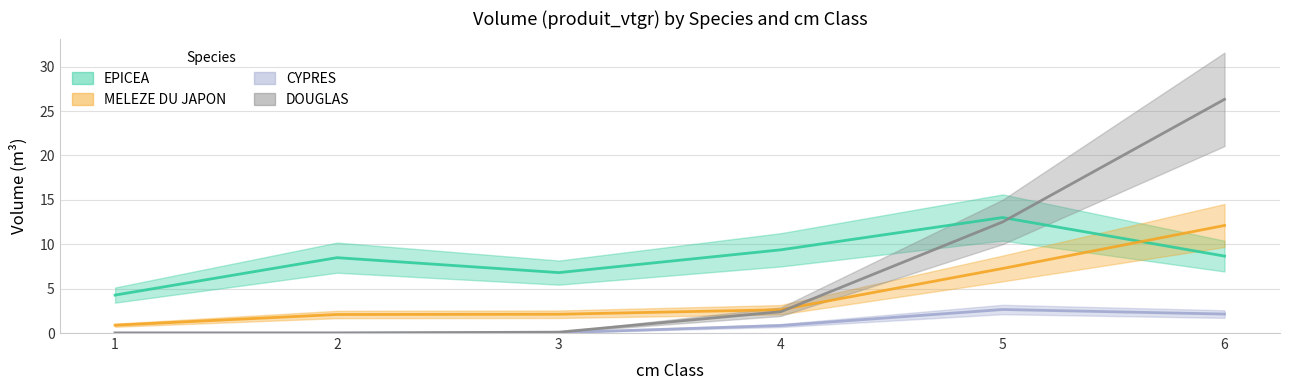

Does the chart display data point markers on the line(s)?

No